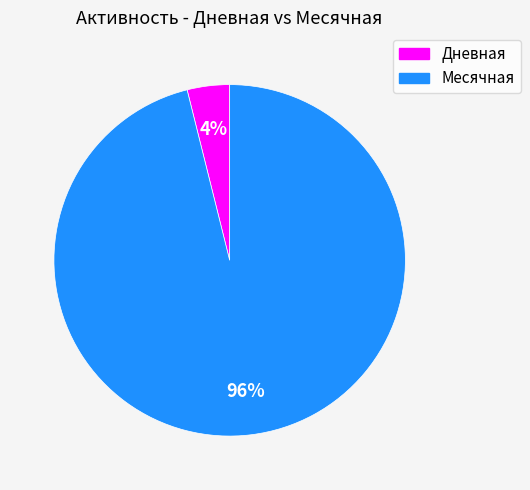

Does any single category account for the majority?

Yes